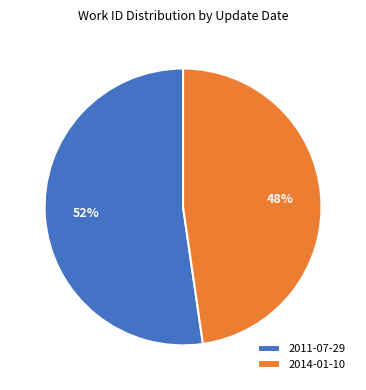

True or false: 2011-07-29 accounts for 52% of the total.

True